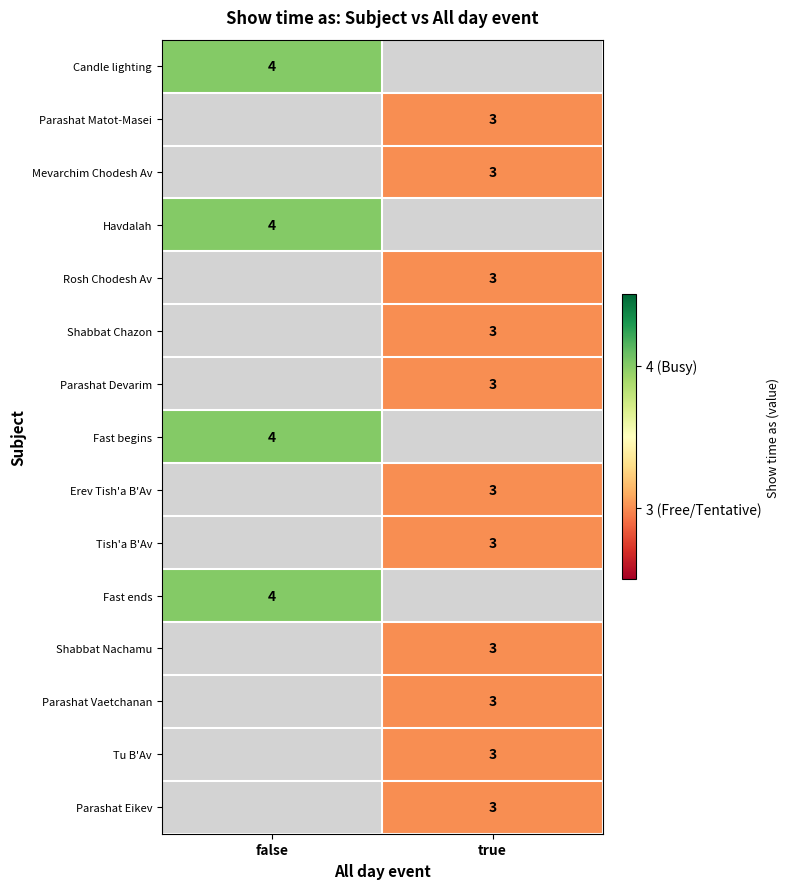

Which has a higher value, true or false?

false